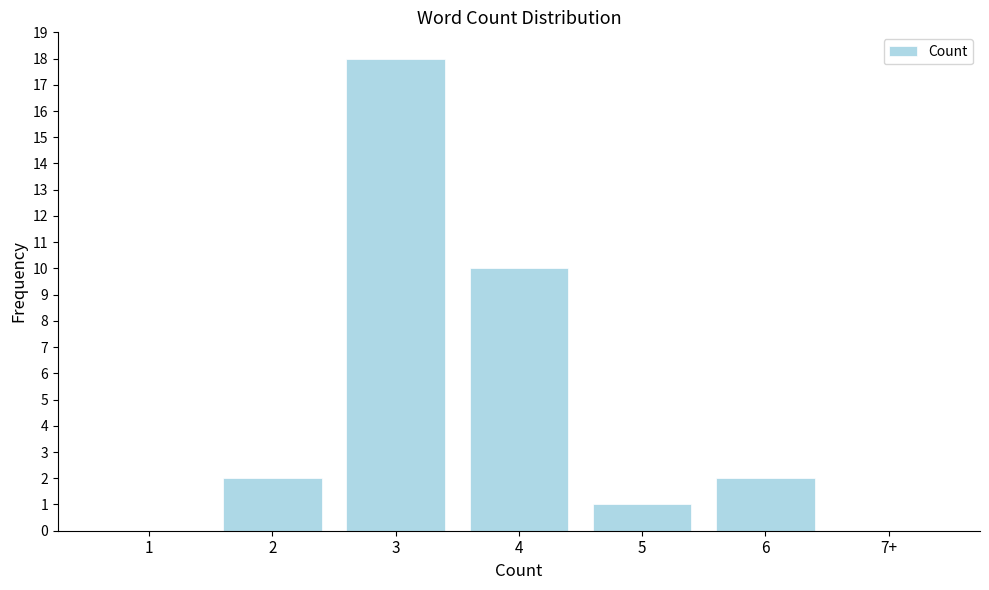

Reading right to left, extract all data points from this chart.

7+=0	6=2	5=1	4=10	3=18	2=2	1=0